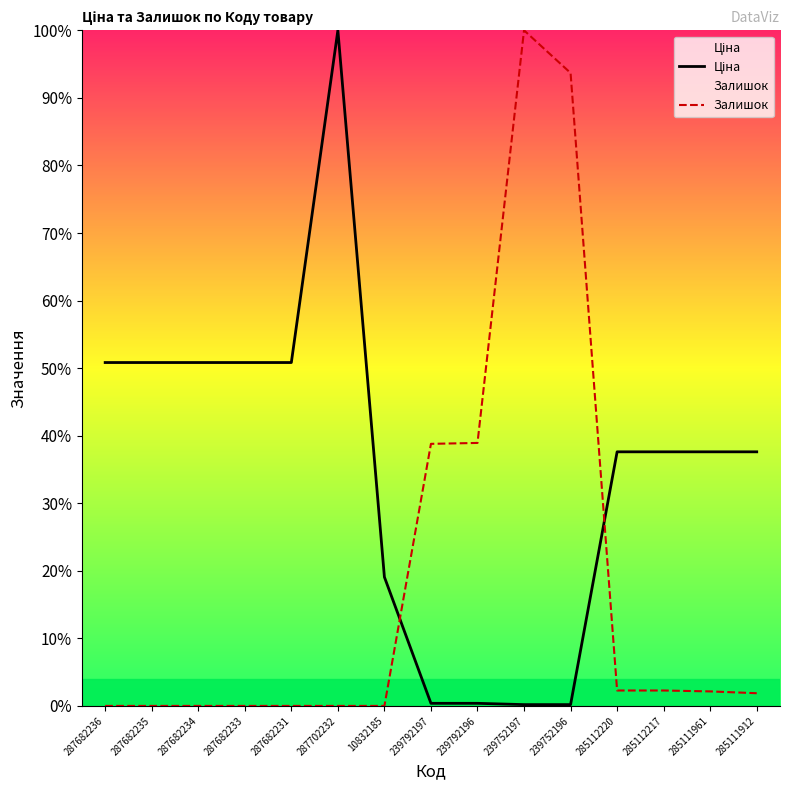

How many times do Ціна and Залишок cross each other?

2